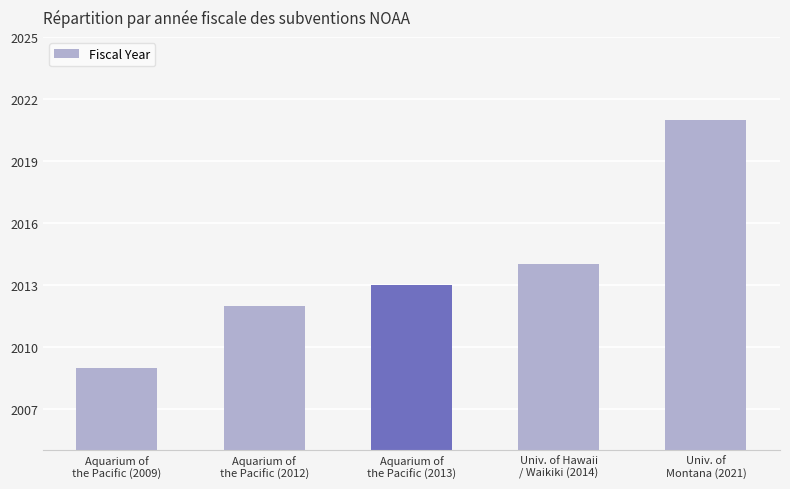

Reading left to right, transcribe all the data shown in this chart.

Aquarium of
the Pacific (2009)=2009	Aquarium of
the Pacific (2012)=2012	Aquarium of
the Pacific (2013)=2013	Univ. of Hawaii
/ Waikiki (2014)=2014	Univ. of
Montana (2021)=2021